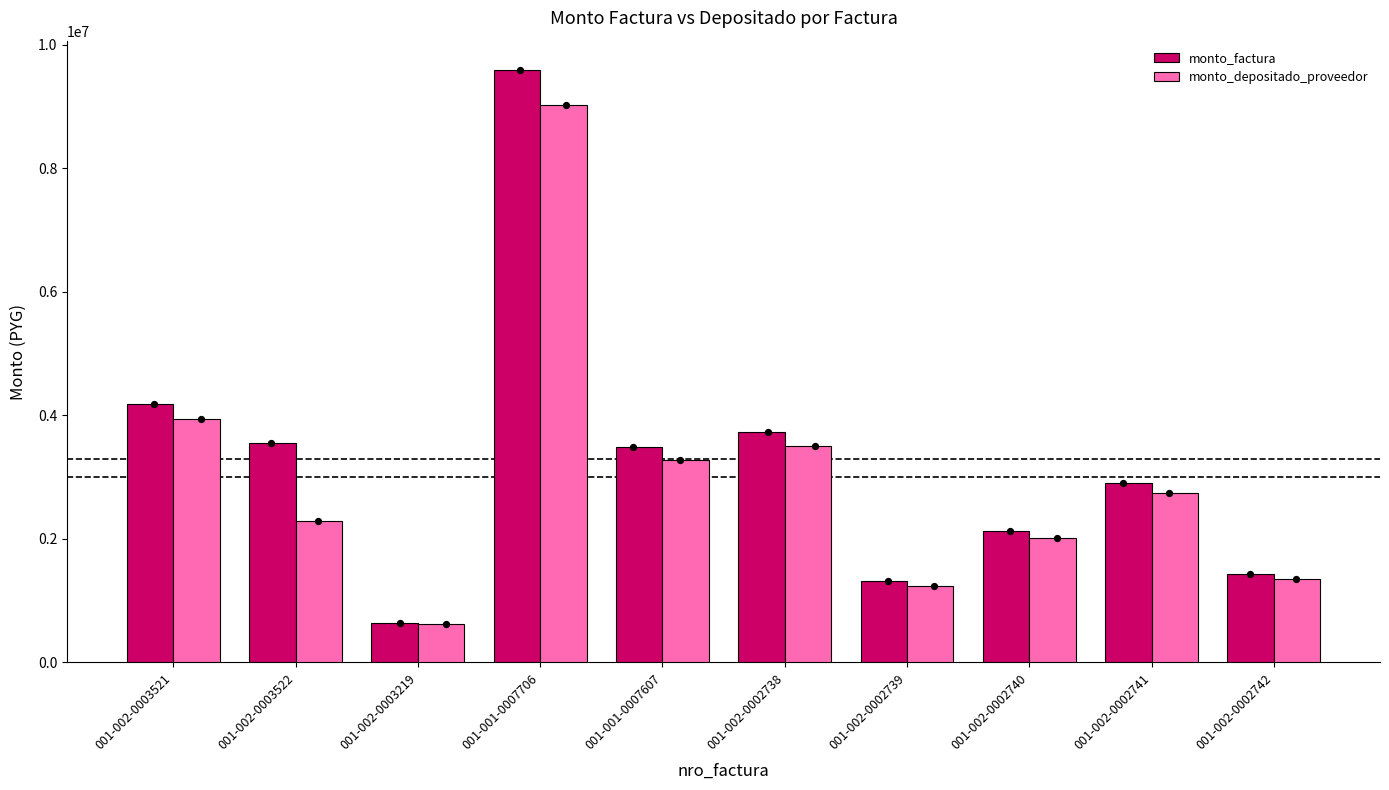

Which series has the largest total across all categories?

monto_factura